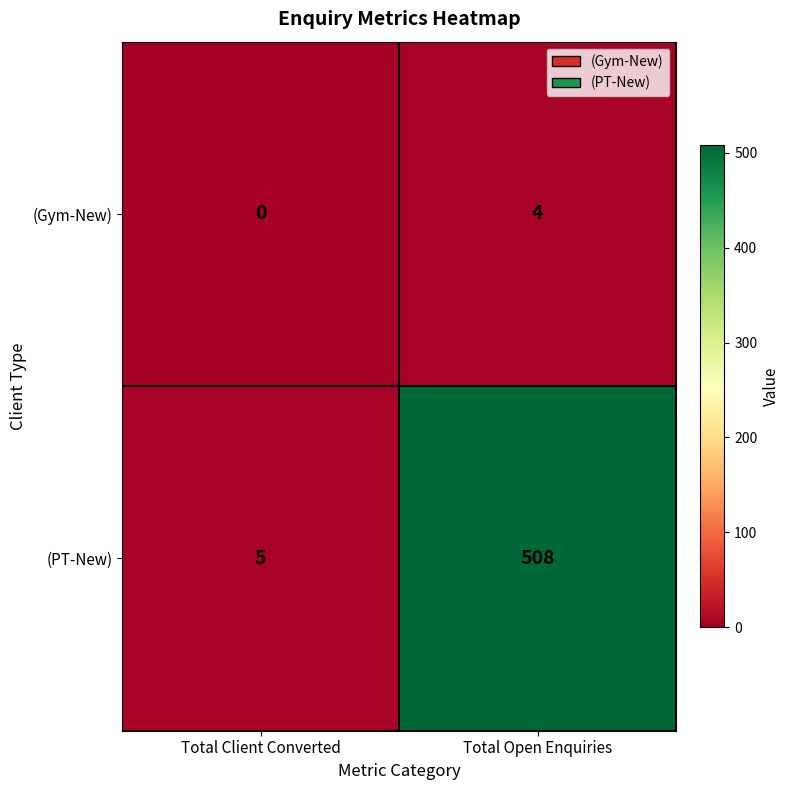

Reading left to right, extract all data points from this chart.

(Gym-New): 0	4
(PT-New): 5	508